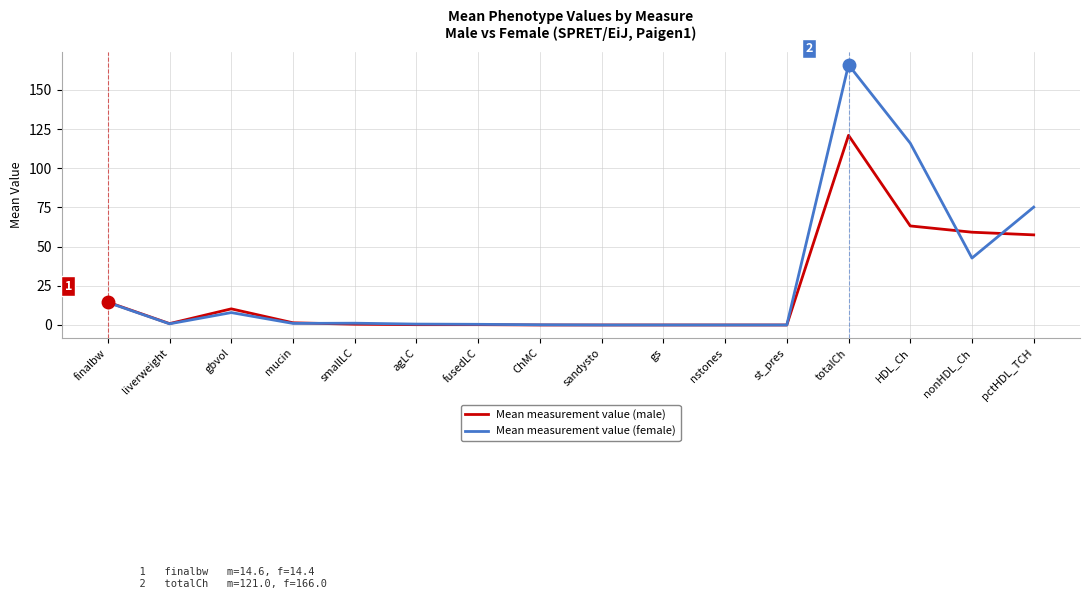

Which series has the largest range (max minus min)?

Mean measurement value (female)